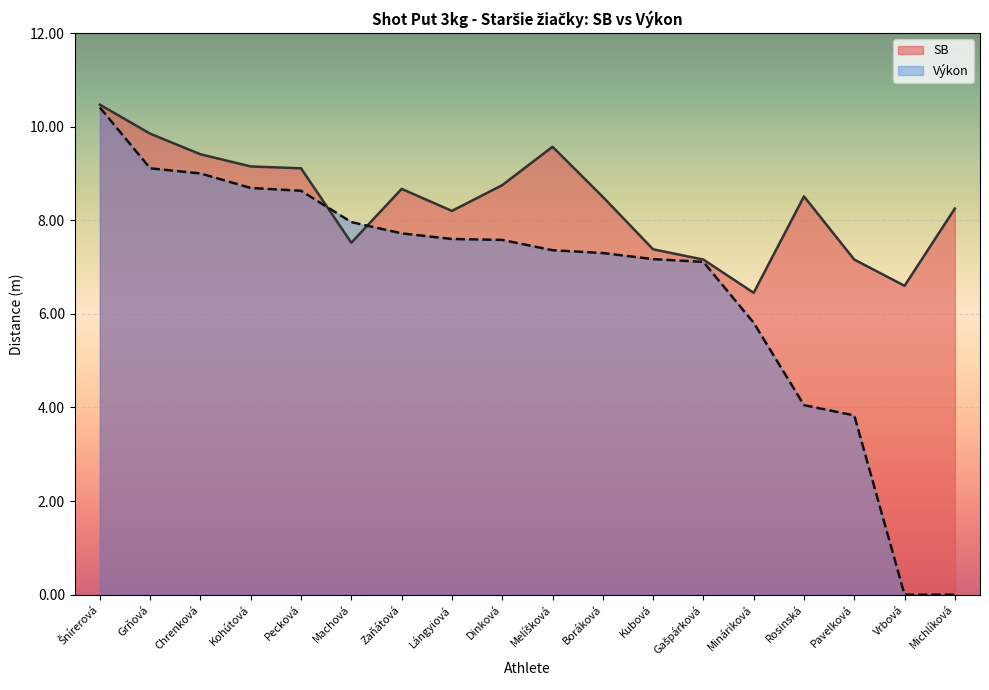

At which category does the chart reach its minimum across all series?

Vrbová